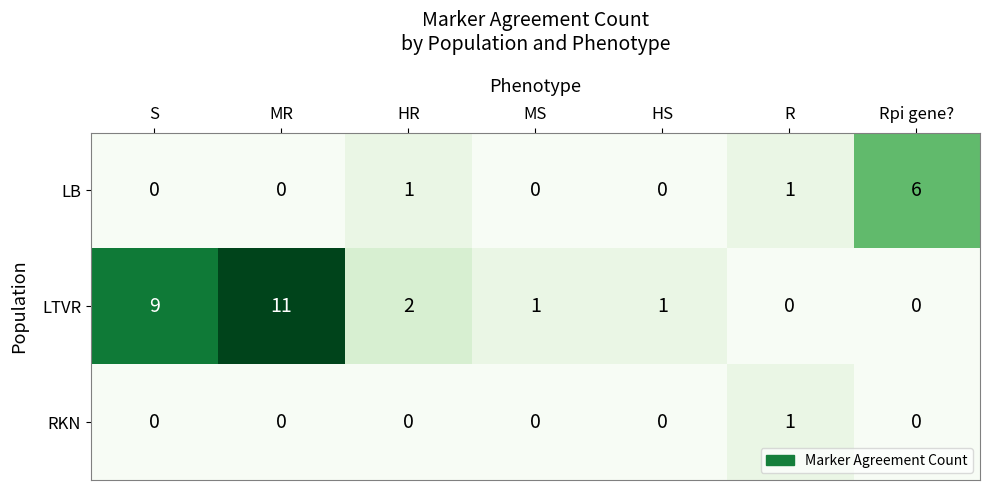

How many distinct data groups are displayed?

3